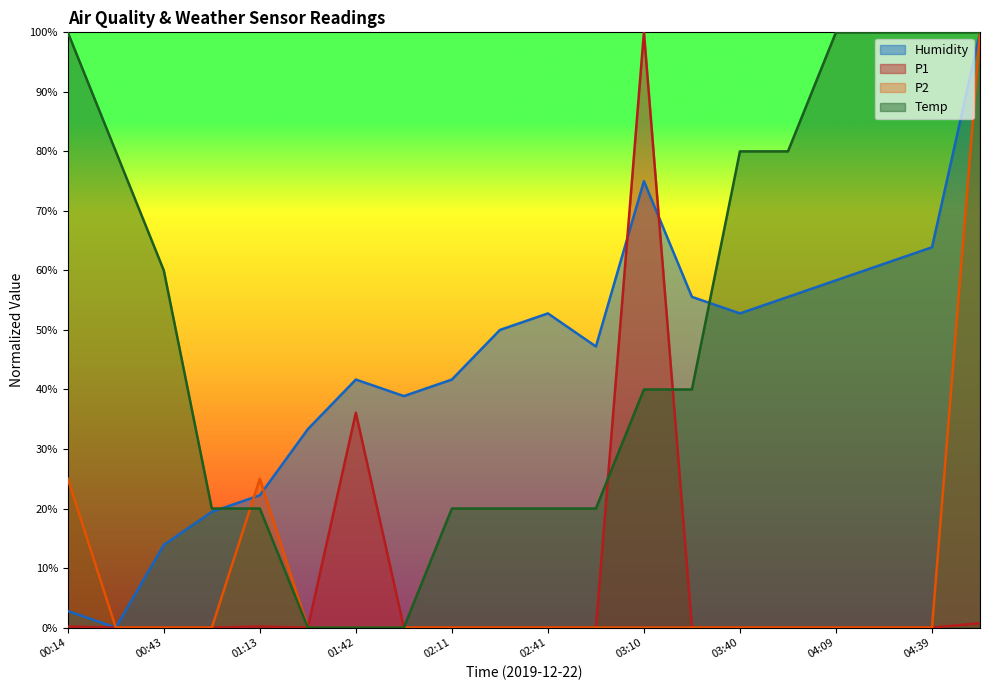

Reading right to left, list all the values displayed in this chart.

Humidity: 100.0	63.9	61.1	58.3	55.6	52.8	55.6	75.0	47.2	52.8	50.0	41.7	38.9	41.7	33.3	22.2	19.4	13.9	0.0	2.8
P1: 0.7	0.0	0.0	0.0	0.0	0.0	0.0	100.0	0.0	0.0	0.0	0.0	0.0	36.1	0.0	0.2	0.0	0.0	0.0	0.2
P2: 100.0	0.0	0.0	0.0	0.0	0.0	0.0	0.0	0.0	0.0	0.0	0.0	0.0	0.0	0.0	25.0	0.0	0.0	0.0	25.0
Temp: 100.0	100.0	100.0	100.0	80.0	80.0	40.0	40.0	20.0	20.0	20.0	20.0	0.0	0.0	0.0	20.0	20.0	60.0	80.0	100.0